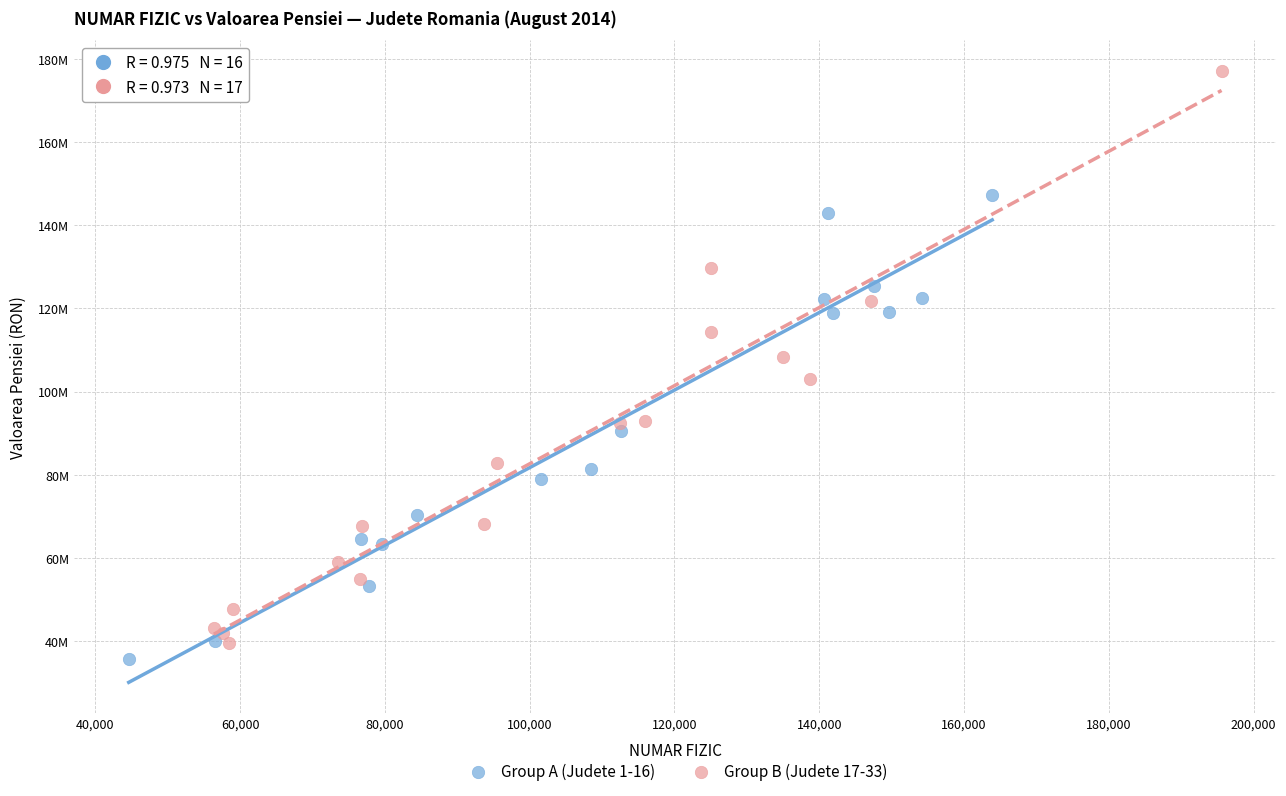

Which series reaches the maximum Y coordinate?

Group B (Judete 17-33)